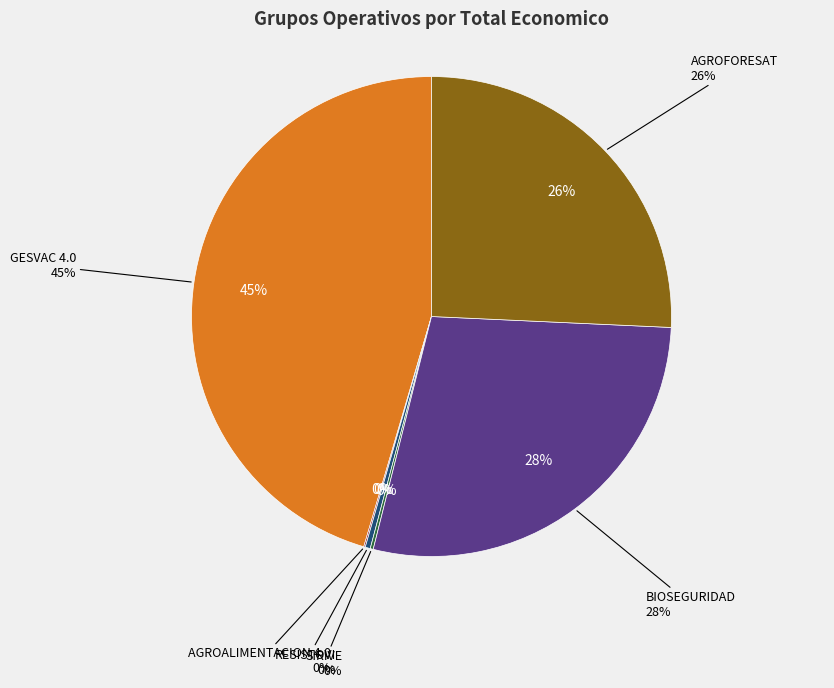

What is the ratio of the value at RESISTOVI to the value at AGROALIMENTACION 4.0?

3.4